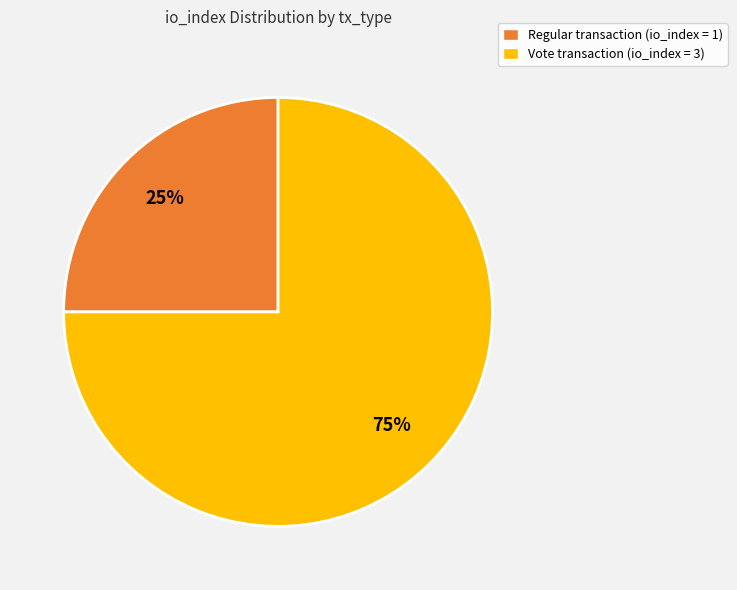

Is it true that Regular transaction (io_index = 1) is 25% of the pie?

True